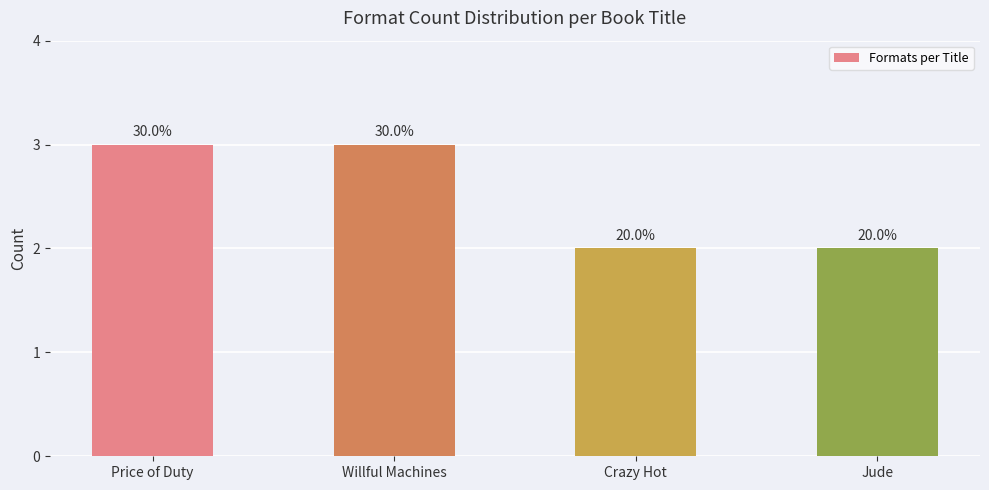

Rank the categories by value from highest to lowest.

Price of Duty, Willful Machines, Crazy Hot, Jude